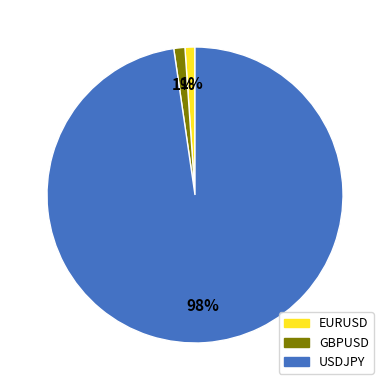

To the nearest percent, what is the combined percentage of USDJPY and GBPUSD?

99%